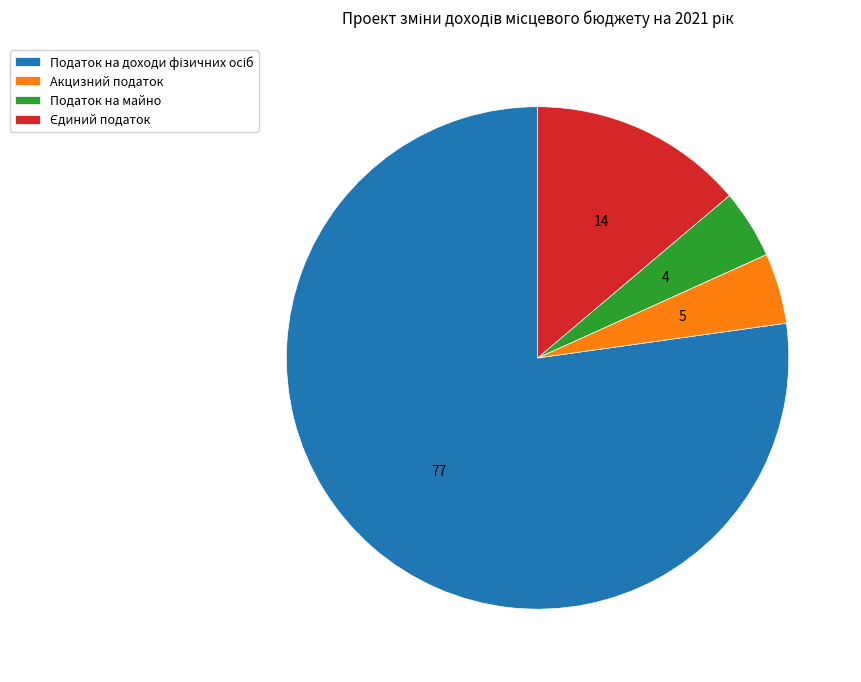

Is it true that Акцизний податок is 5% of the pie?

True